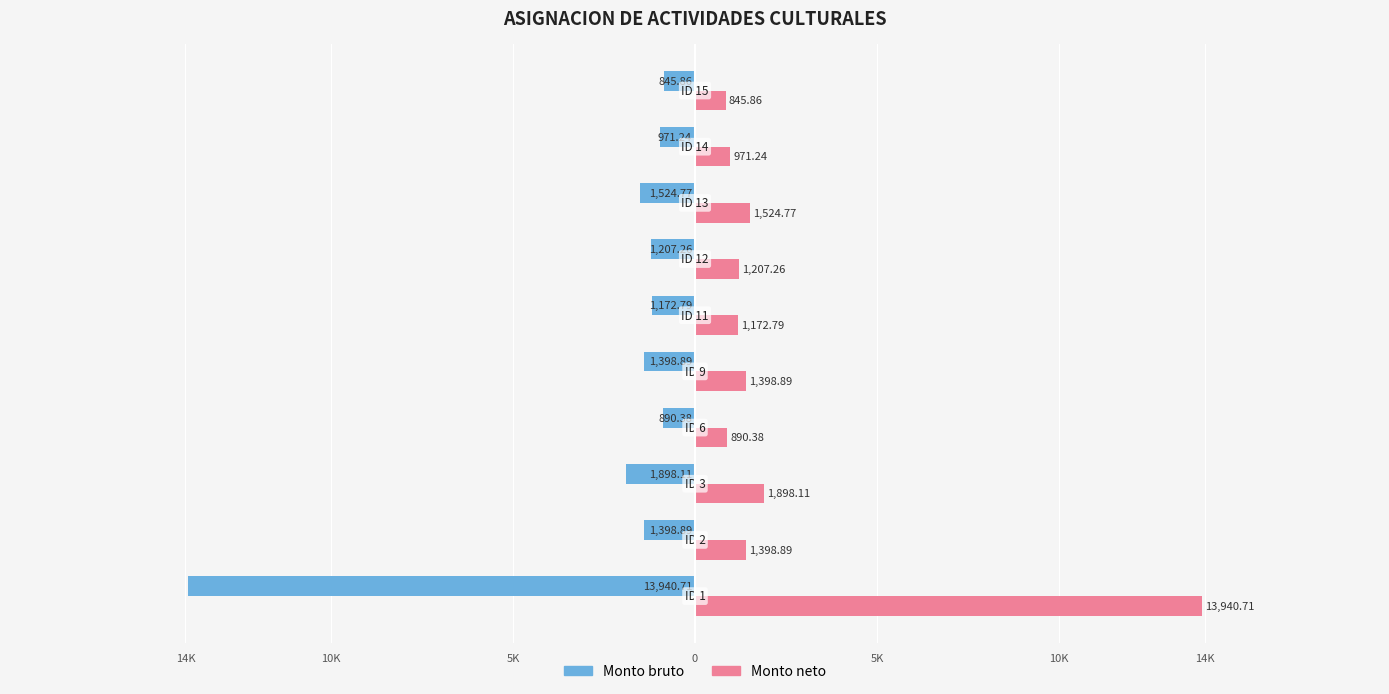

What are all the series names shown in the legend?

Monto bruto, Monto neto